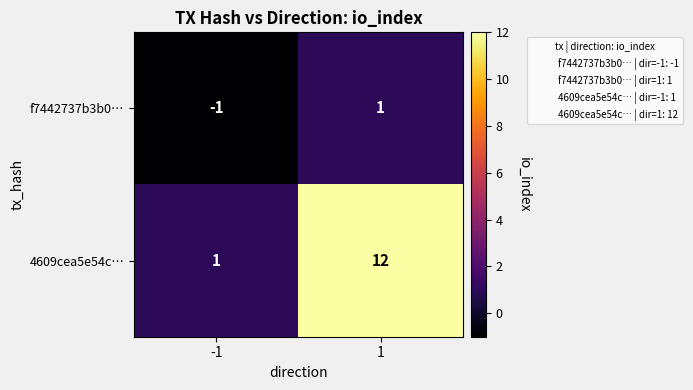

Read the 4609cea5e54c… value at 1, to the nearest 10.

10